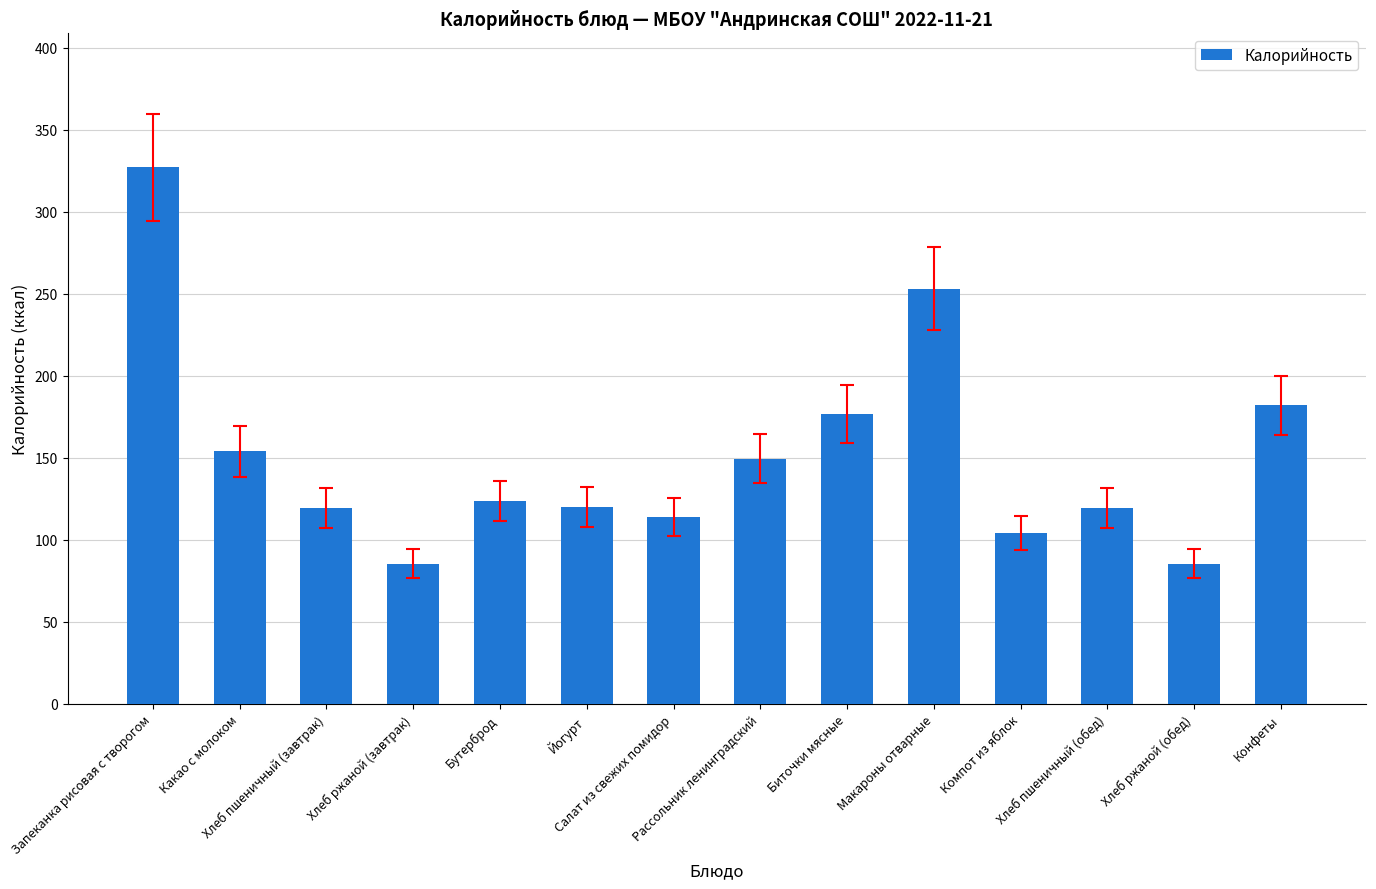

What position from the left is Салат из свежих помидор?

7